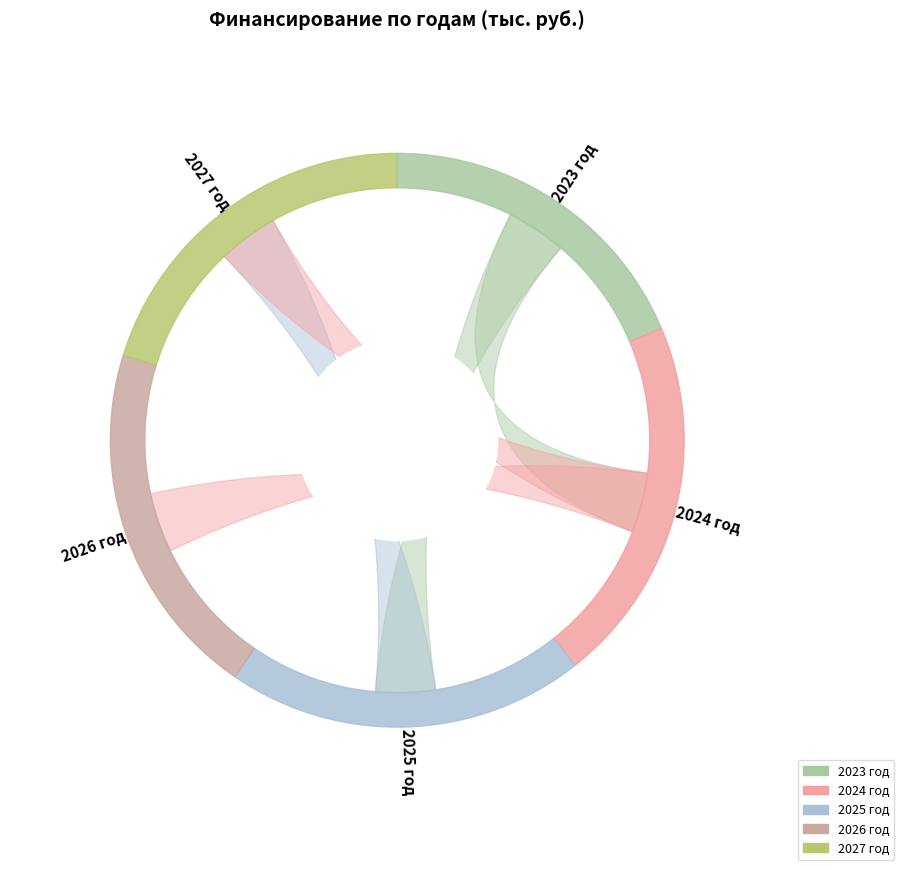

True or false: 2024 год accounts for 21% of the total.

True